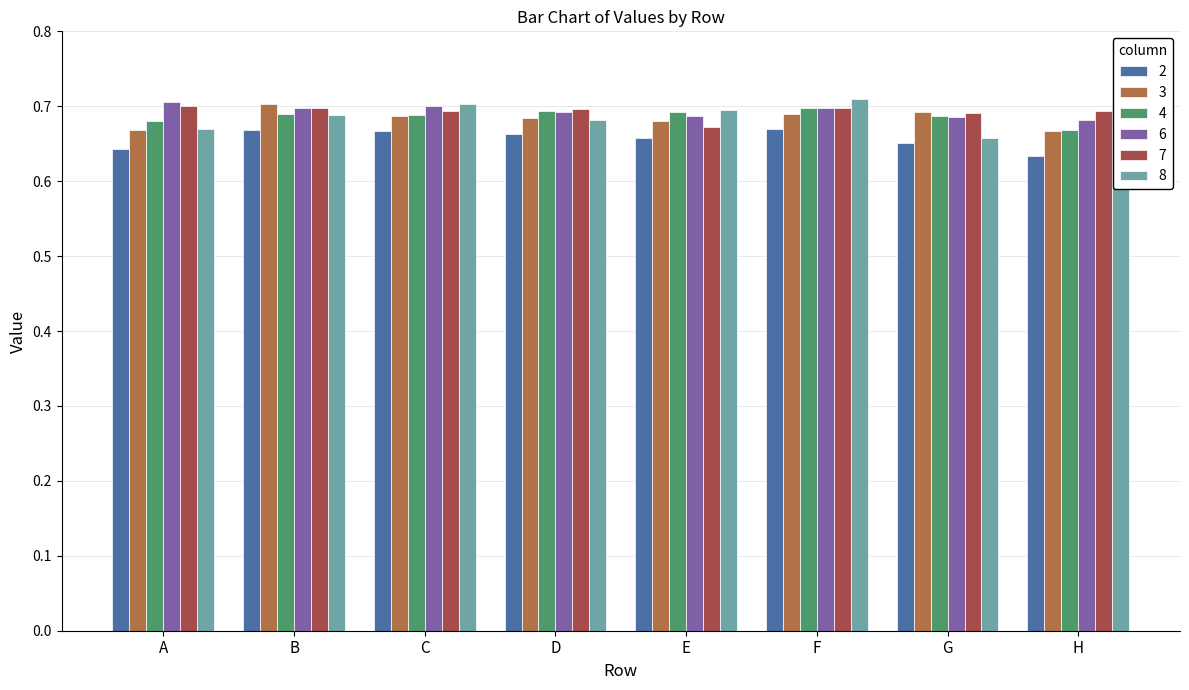

What is the sum of all 7 values?

5.5